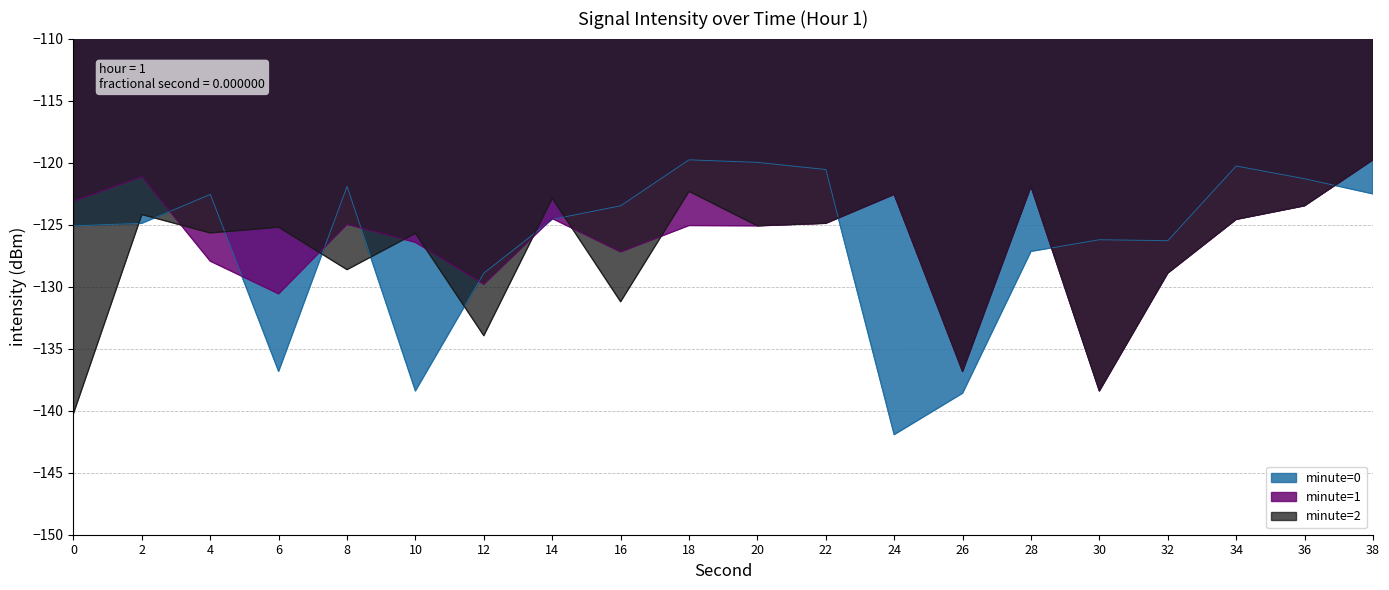

What is the value of the 16th point from the left?

-126.2